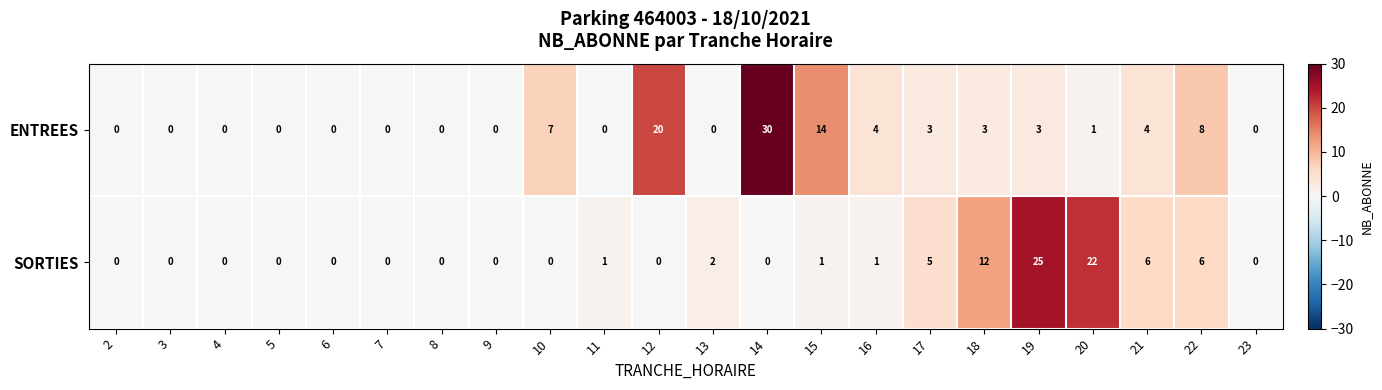

At how many categories does at least one series exceed 26?

1